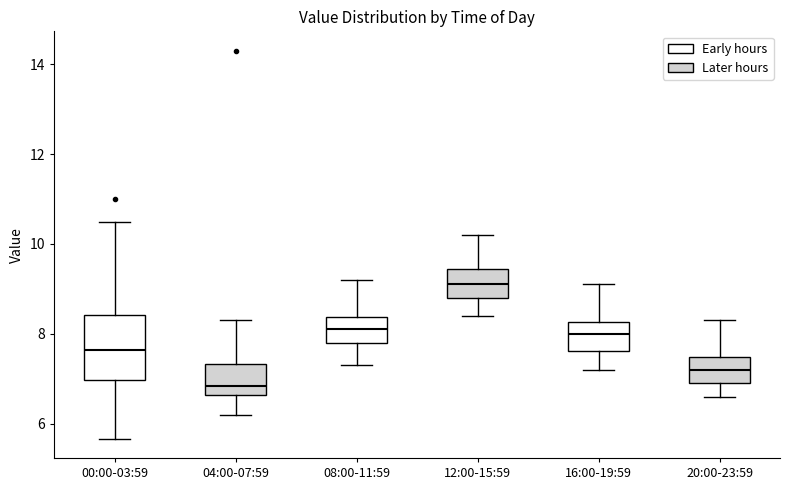

Which box's median line is the highest?

12:00-15:59